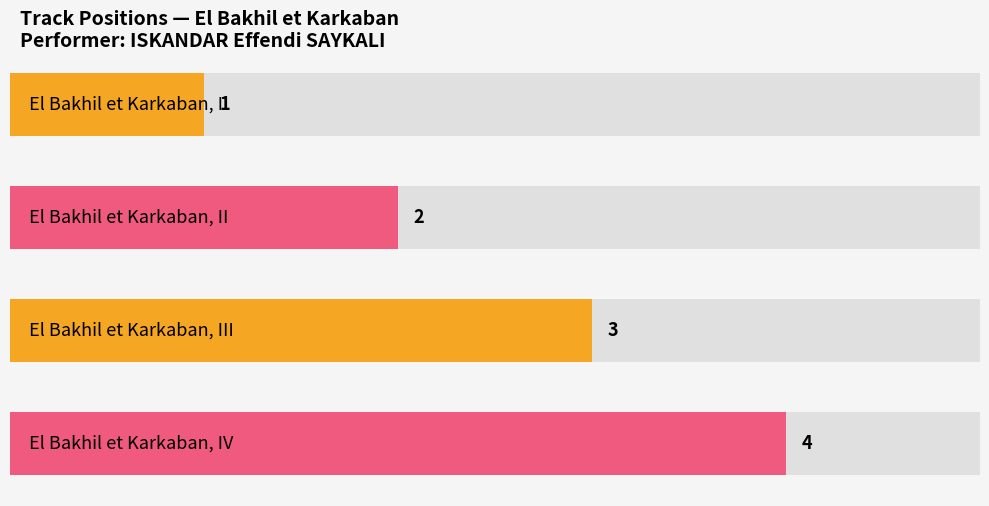

How many values are below 3?

2